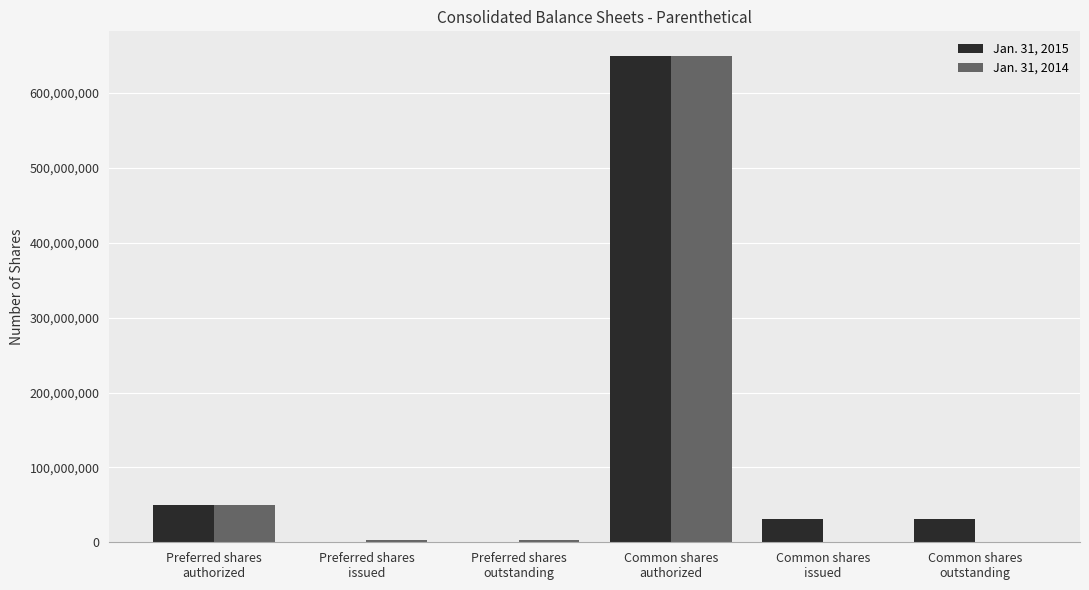

What is the maximum value shown in the chart?

650000000